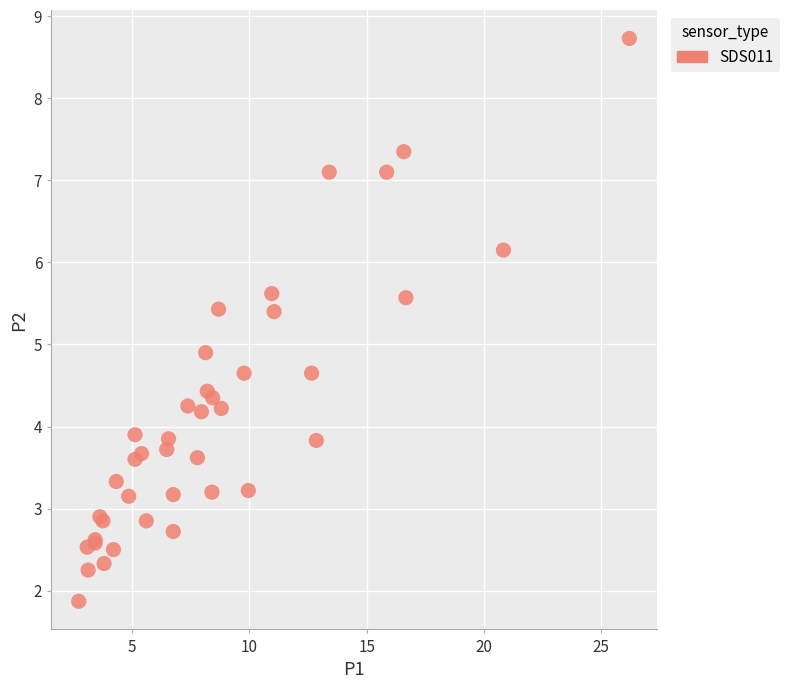

What Y value in the scatter plot is closest to 5?

4.9